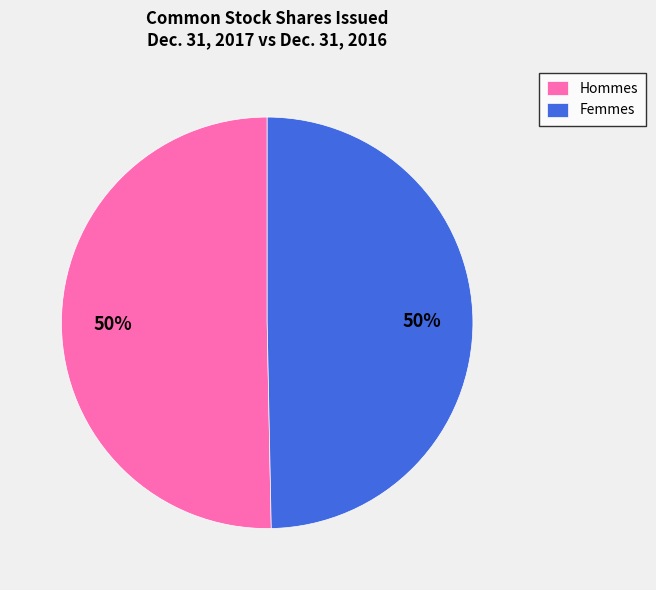

Do Hommes and Femmes together represent more than half of the pie?

Yes